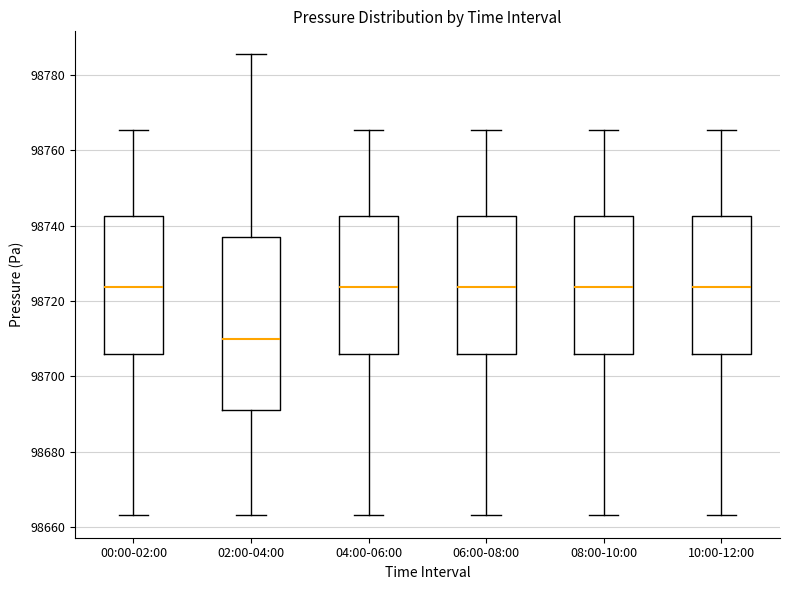

Comparing the boxes themselves (not the whiskers), which one is the tallest?

02:00-04:00